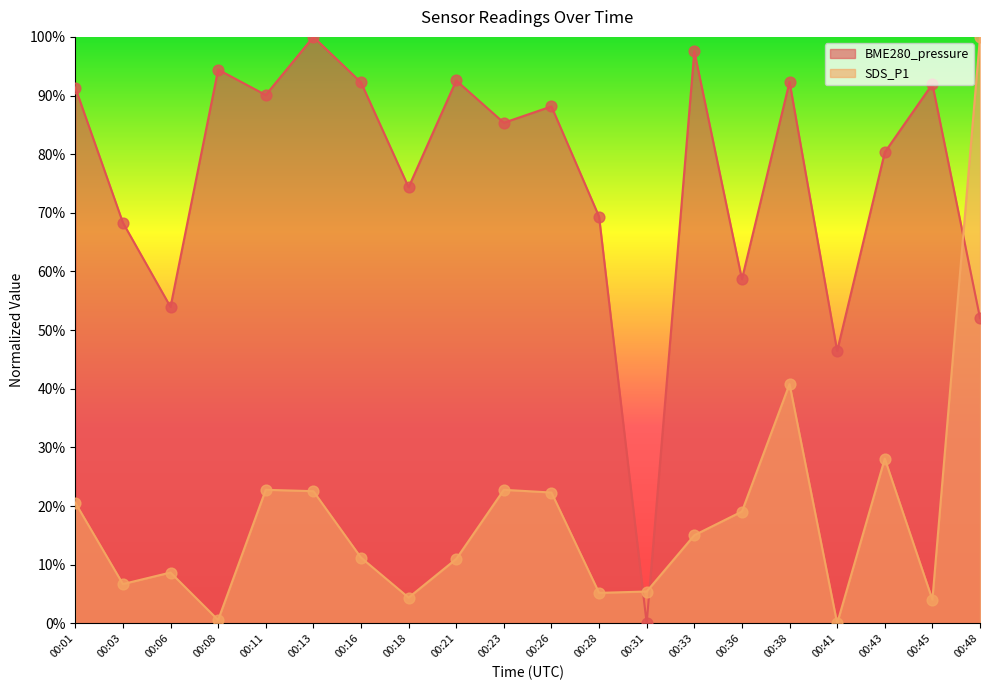

What are all the series names shown in the legend?

BME280_pressure, SDS_P1